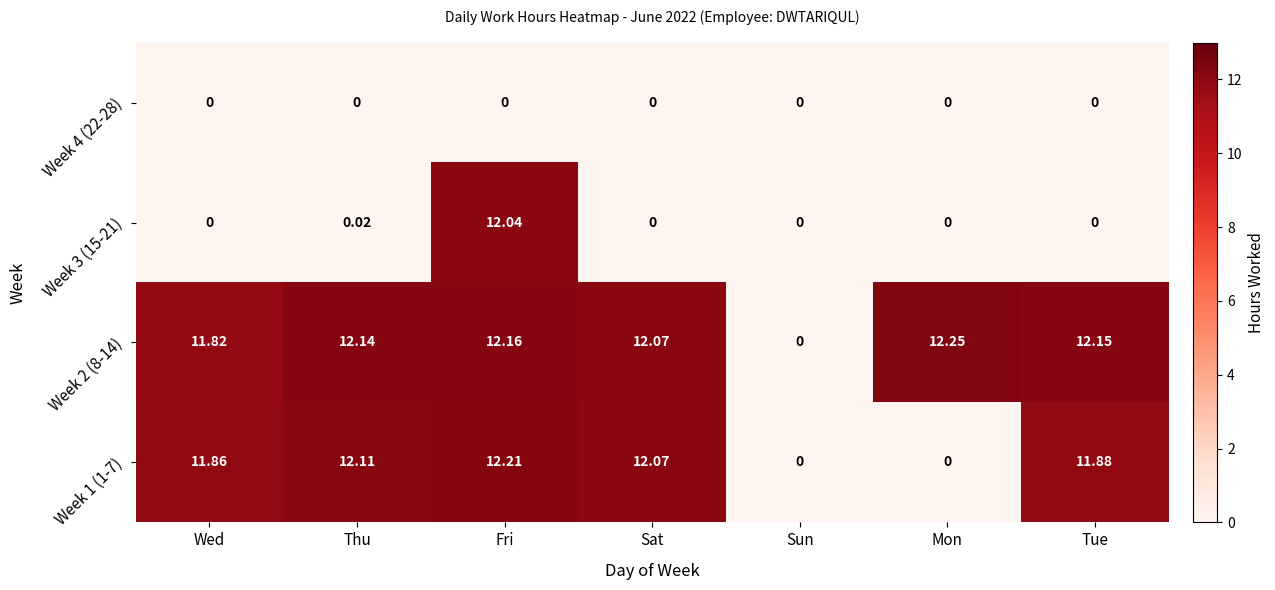

At which category is the sum across all series the highest?

Fri